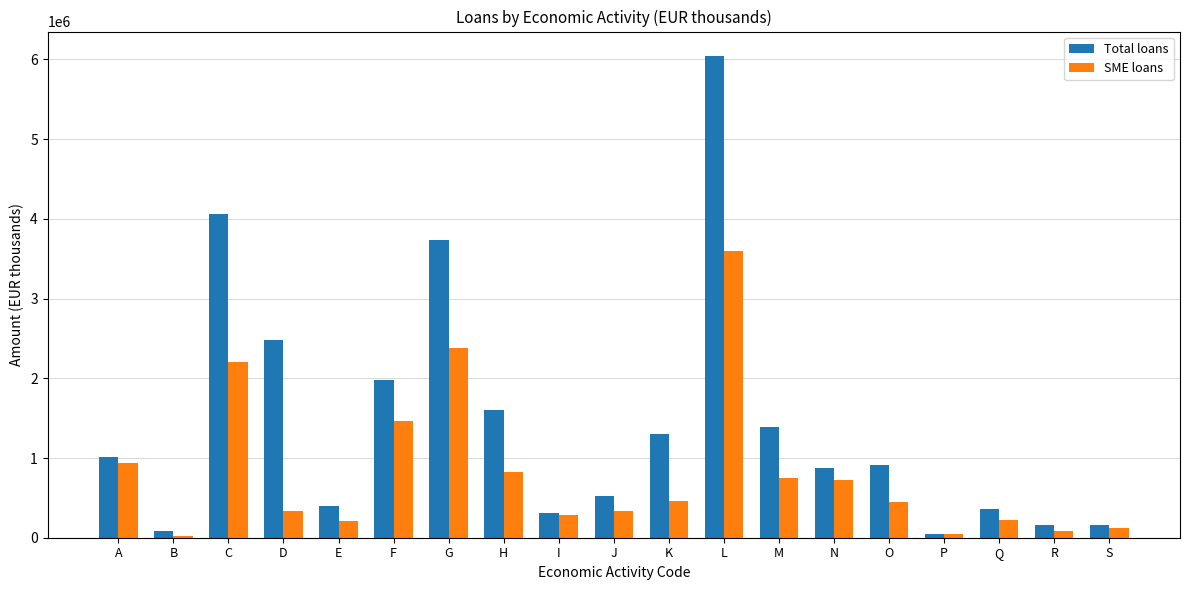

What is the spread (max minus min) of values at M?

636435